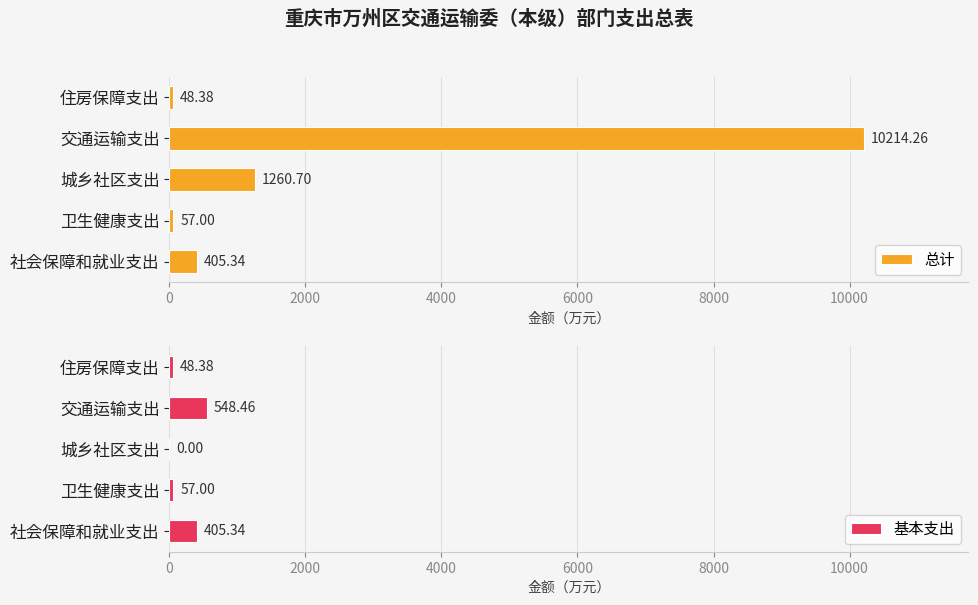

What is the value of the 总计 bar at the 1st from the left?

405.3